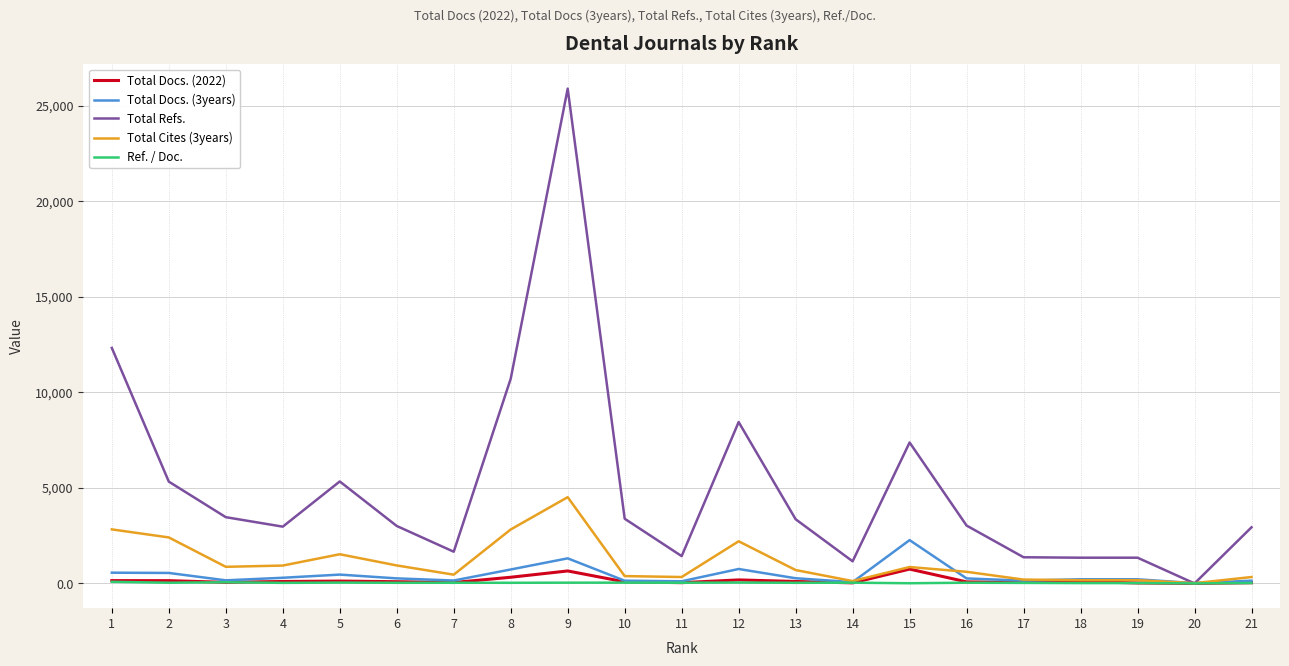

Which series has the largest total across all categories?

Total Refs.